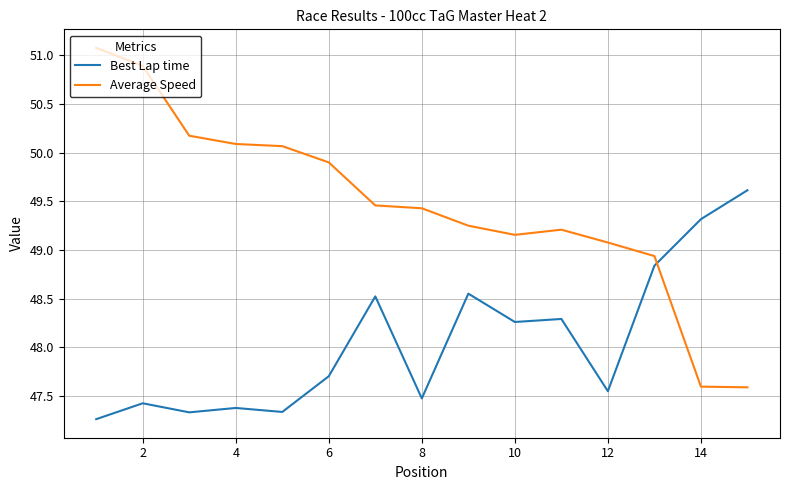

List the series in order of their peak value, lowest first.

Best Lap time, Average Speed